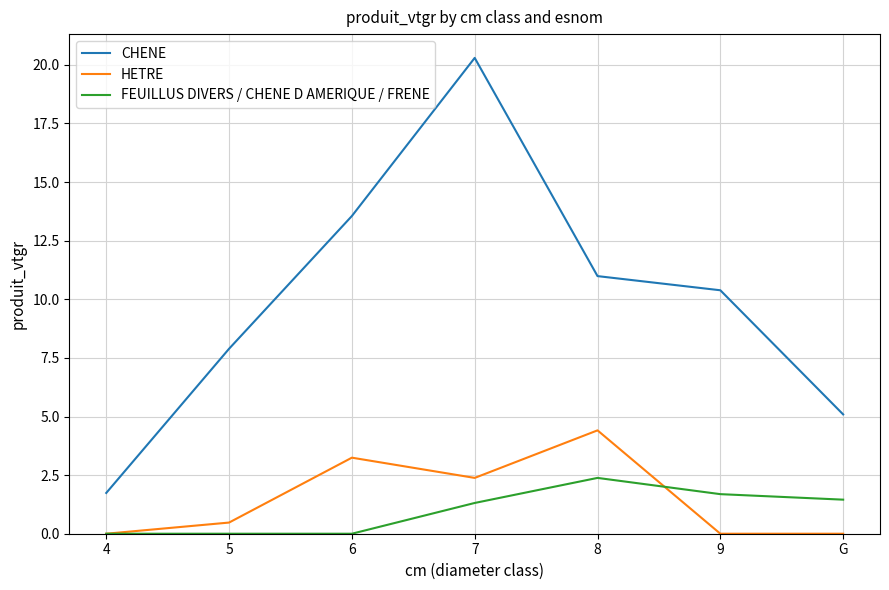

Reading left to right, list all the values displayed in this chart.

CHENE: 1.7	7.9	13.6	20.3	11.0	10.4	5.1
HETRE: 0.0	0.5	3.2	2.4	4.4	0.0	0.0
FEUILLUS DIVERS / CHENE D AMERIQUE / FRENE: 0.0	0.0	0.0	1.3	2.4	1.7	1.5